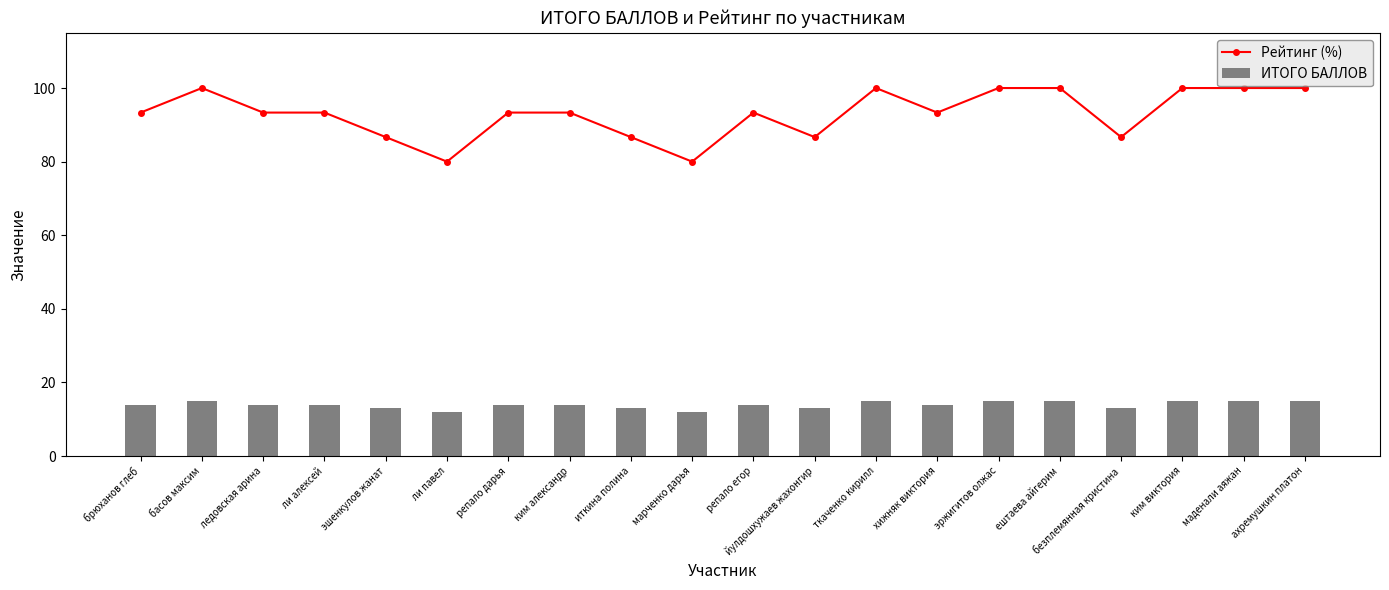

Where does the ИТОГО БАЛЛОВ series first go above 14?

басов максим